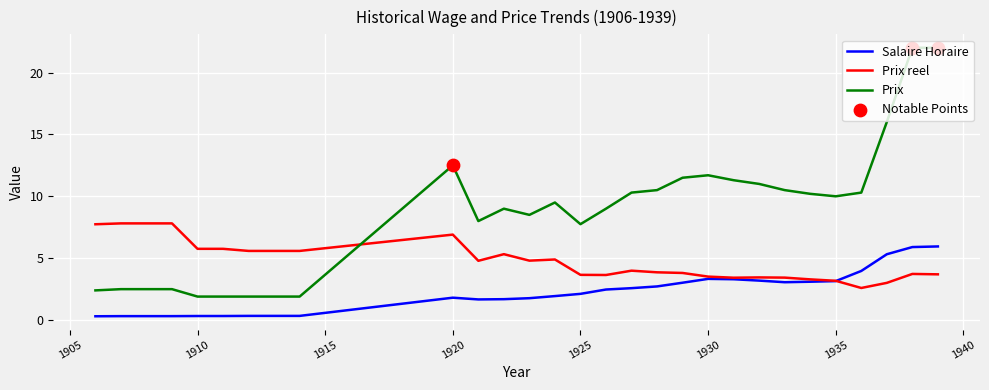

What is the highest value of the Salaire Horaire series?

6.0